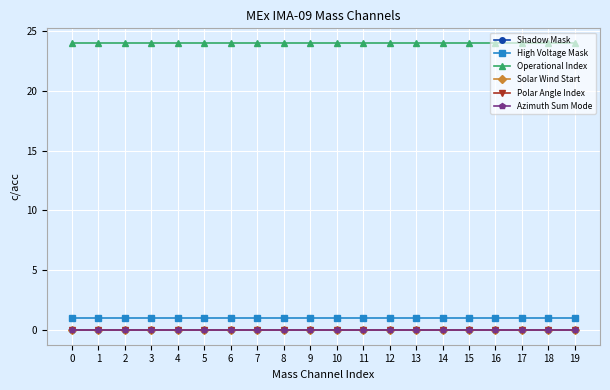

Is this an area chart (filled region under the line)?

No